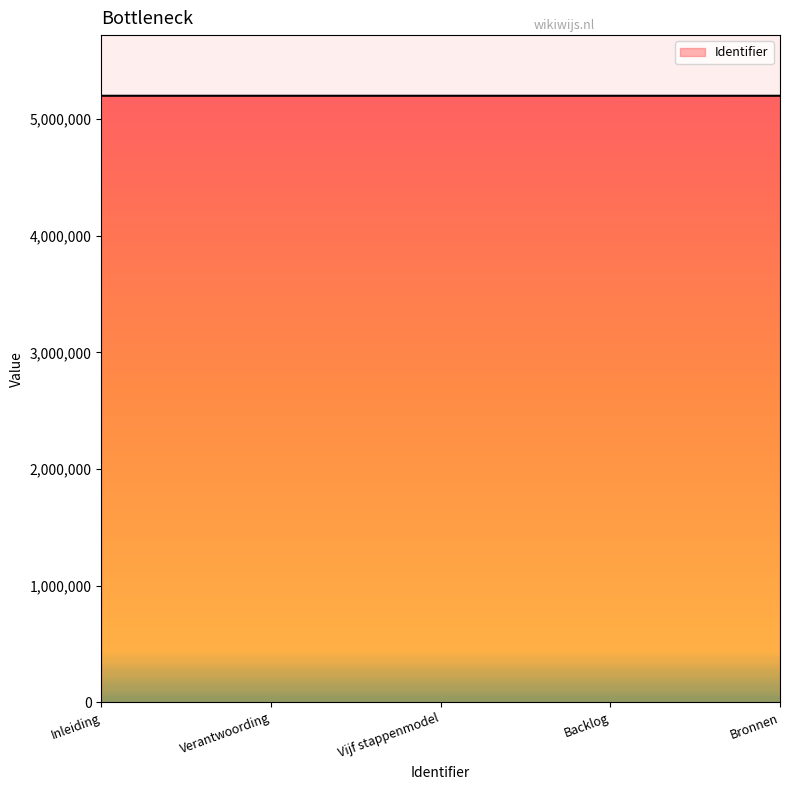

The chart shows a value of 2537218 at Verantwoording. True or false?

False